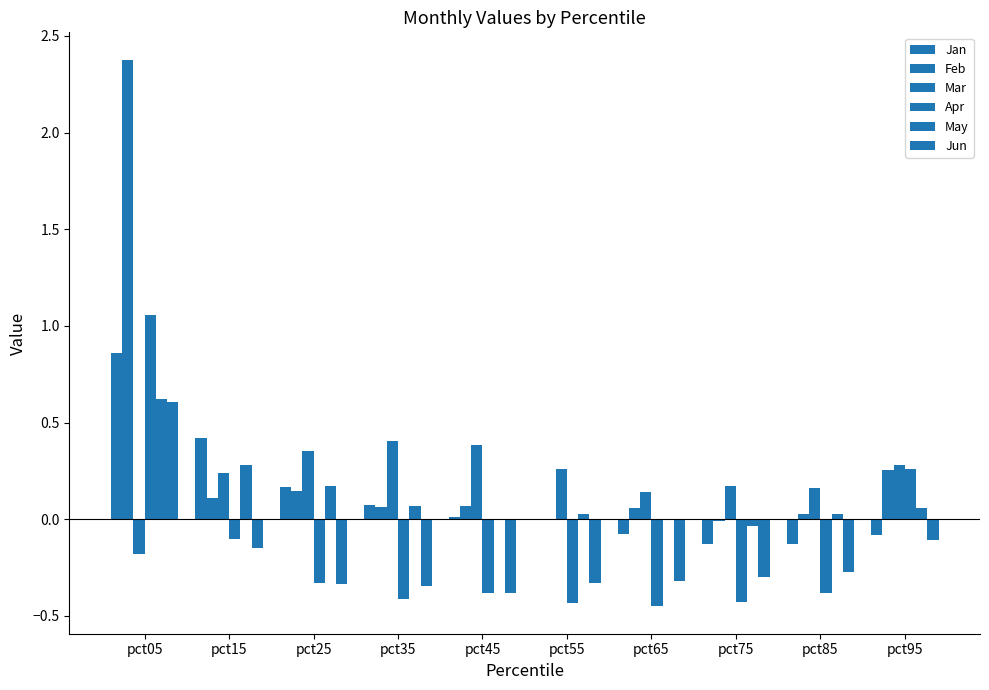

True or false: Jan has a value of 0.0 at pct45.

False